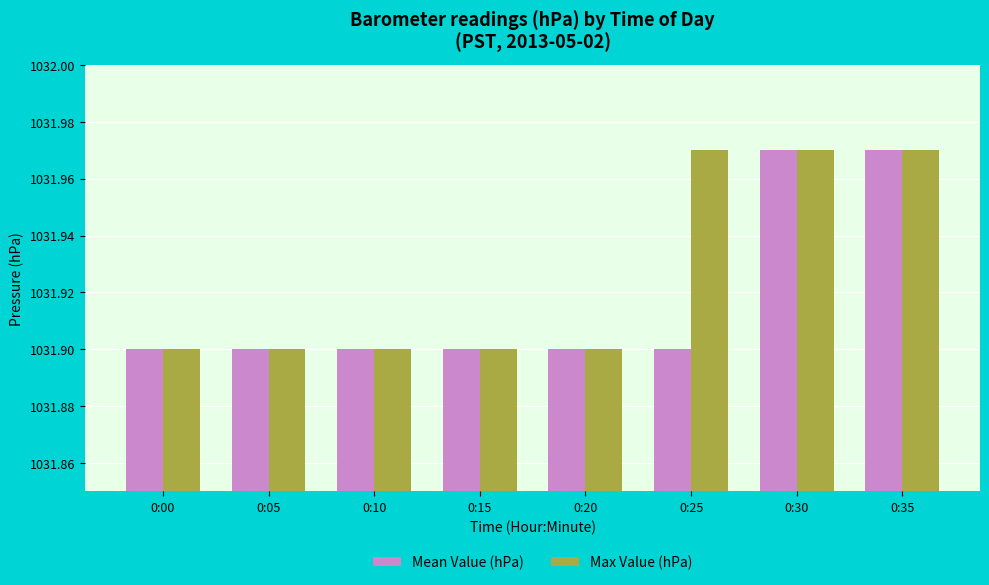

What is the approximate value of Mean Value (hPa) at 0:20?

1031.9